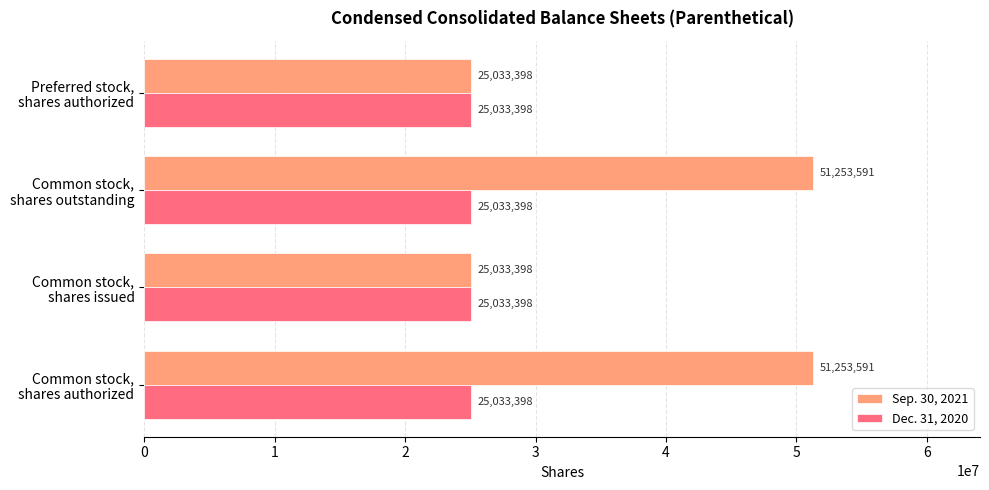

Which series has the widest spread of values?

Sep. 30, 2021